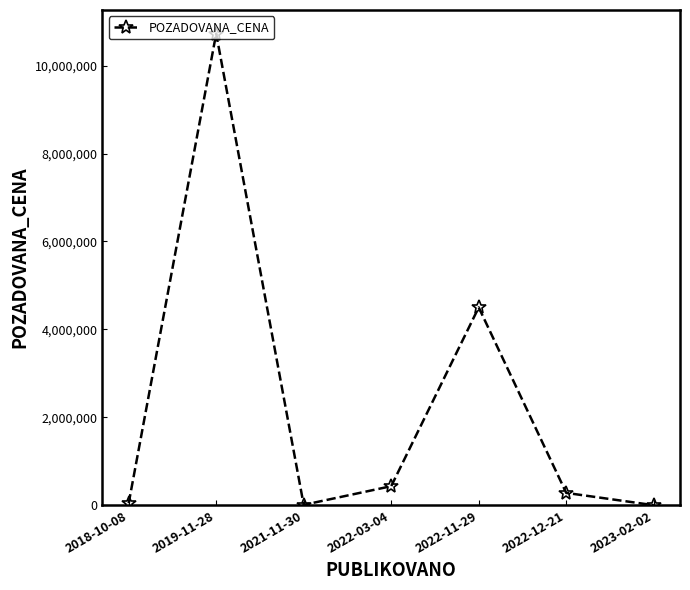

Between 2022-03-04 and 2022-11-29, which is larger?

2022-11-29